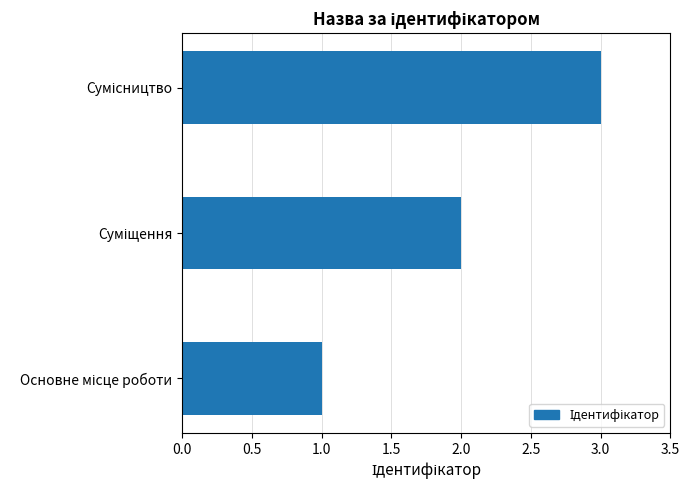

What is the maximum value shown in the chart?

3